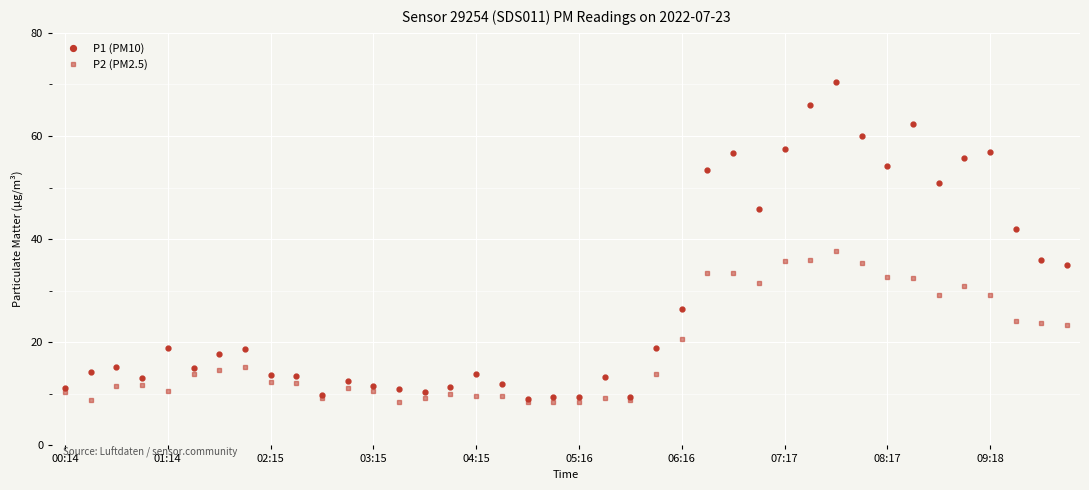

Which series has the largest total across all categories?

P1 (PM10)